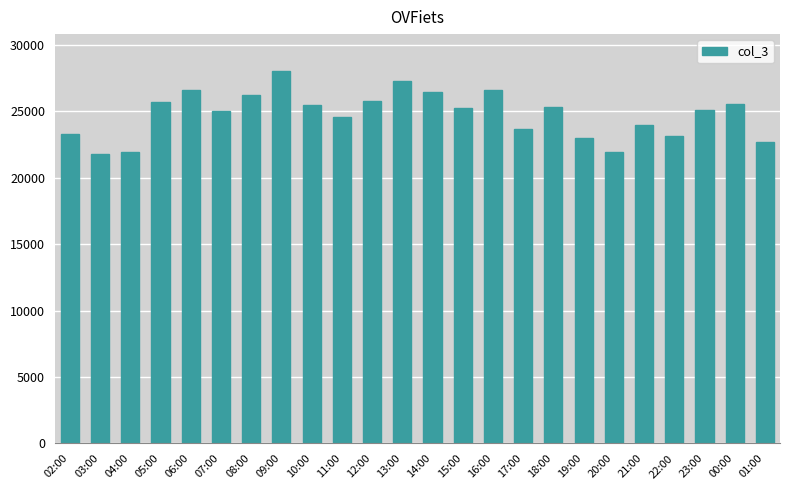

Is it true that the value at 16:00 is 26641?

True